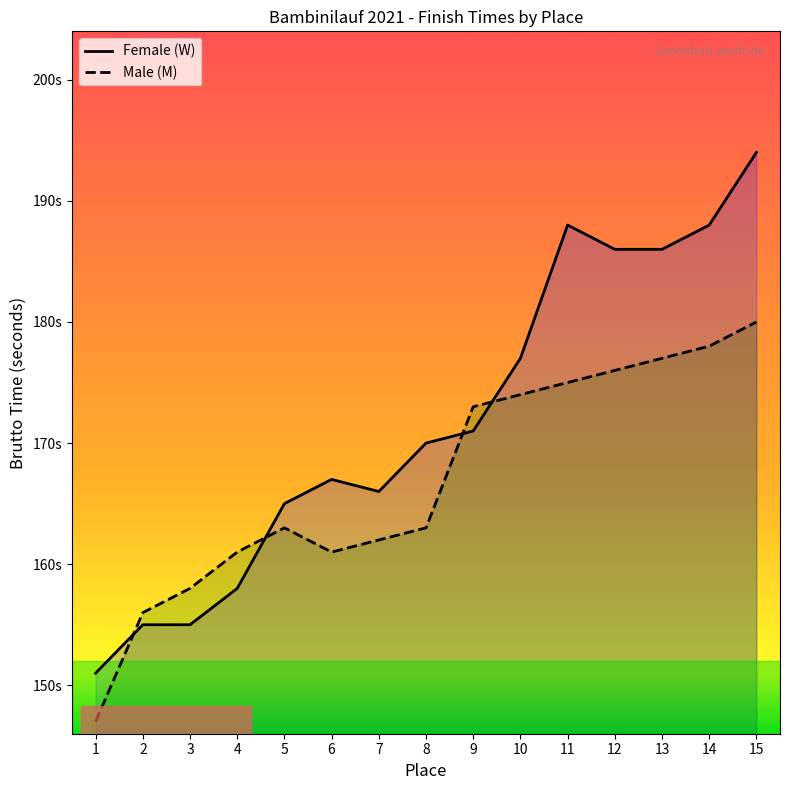

What is the average value of the Male (M) series?

167